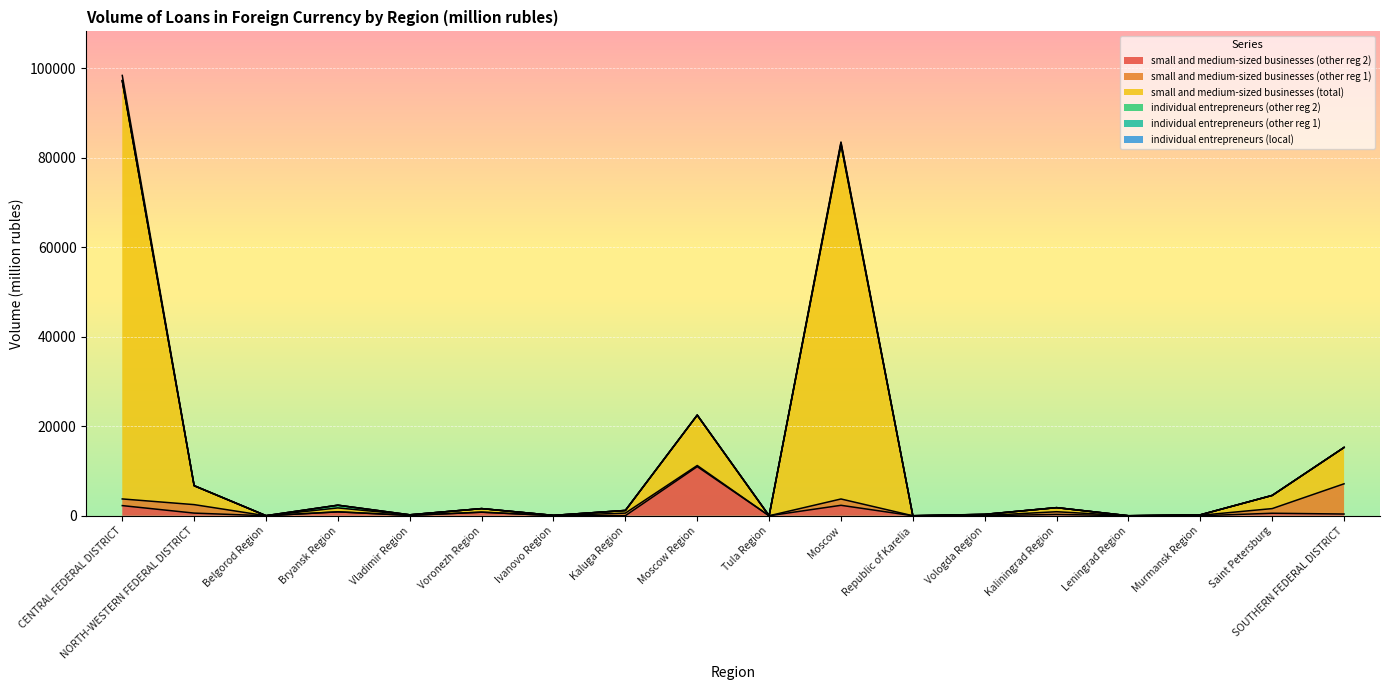

The value of small and medium-sized businesses (other reg 2) at Ivanovo Region is 40. True or false?

True